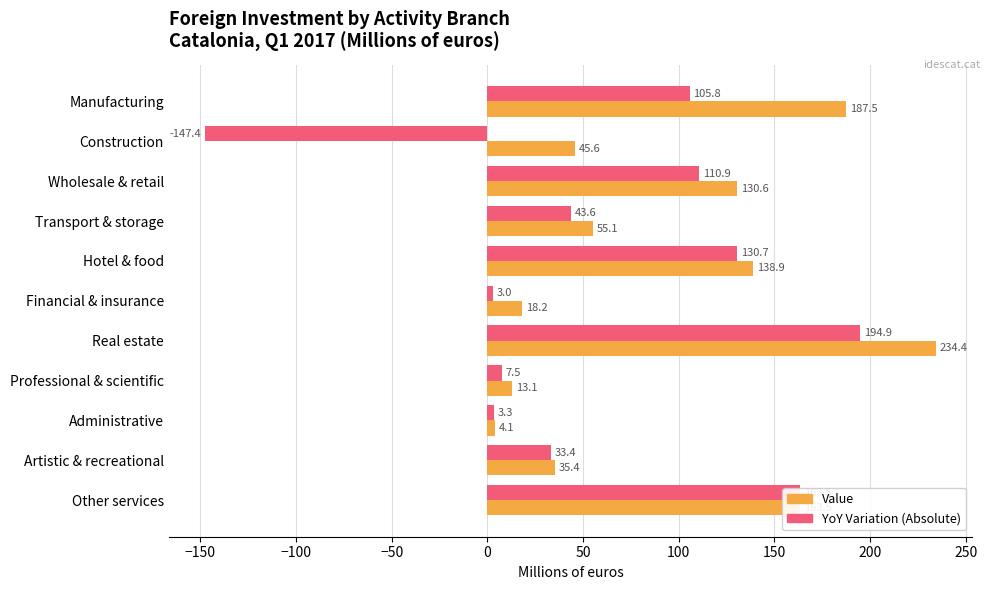

At which category is the sum across all series the highest?

Real estate